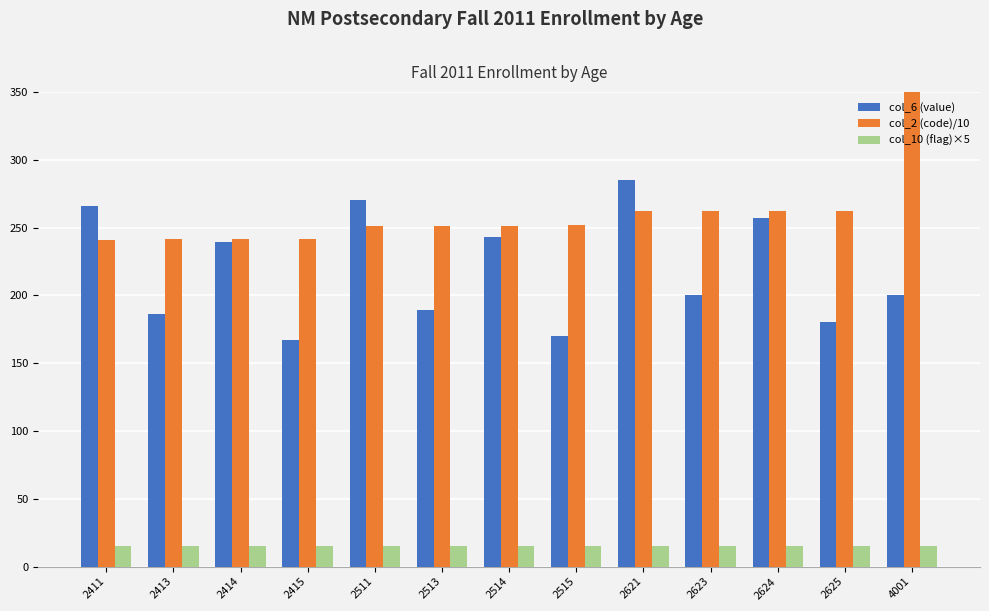

Does the chart contain stacked bars?

No